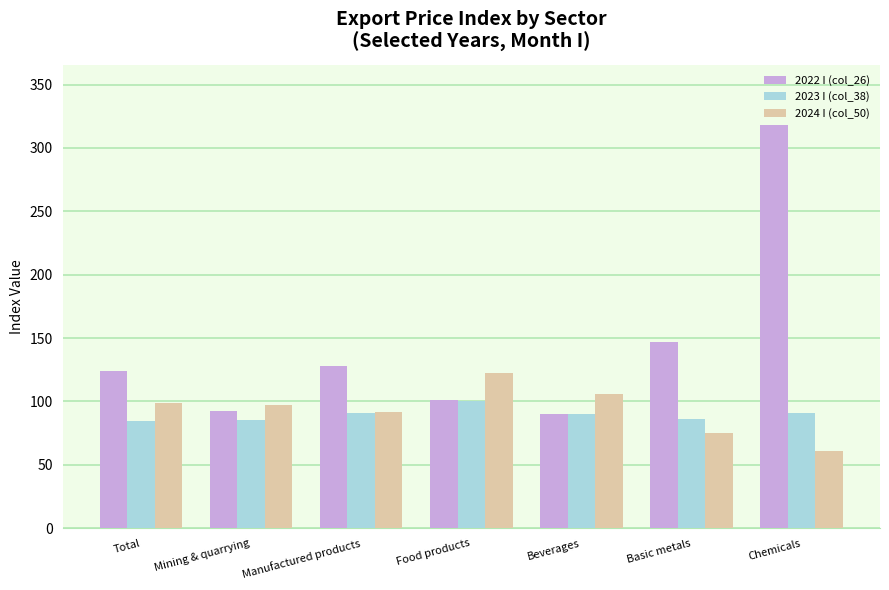

True or false: 2022 I (col_26) has a value of 90.2 at Beverages.

True